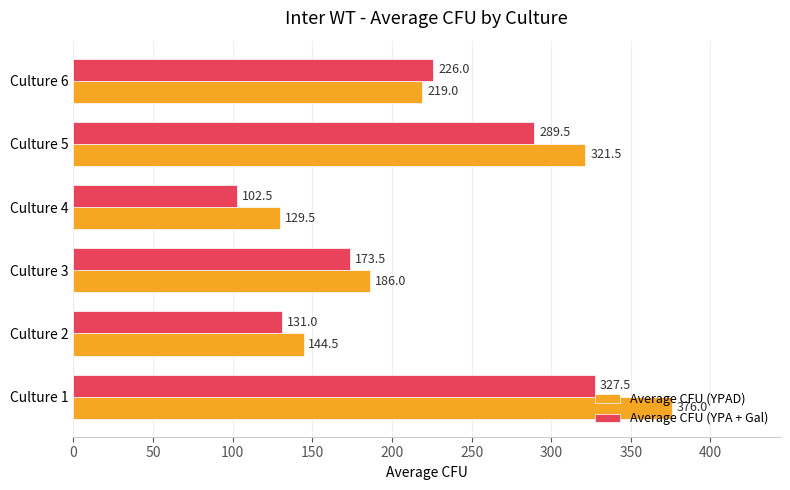

Read the Average CFU (YPAD) value at Culture 4.

129.5